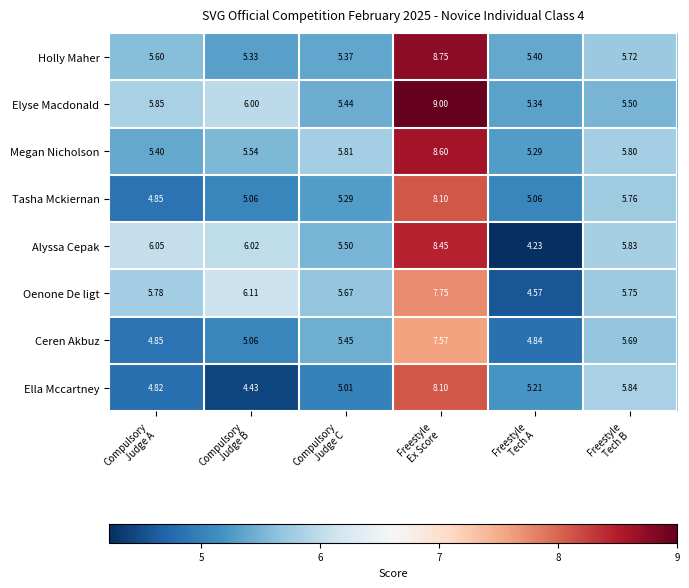

Count the number of data series in this chart.

8